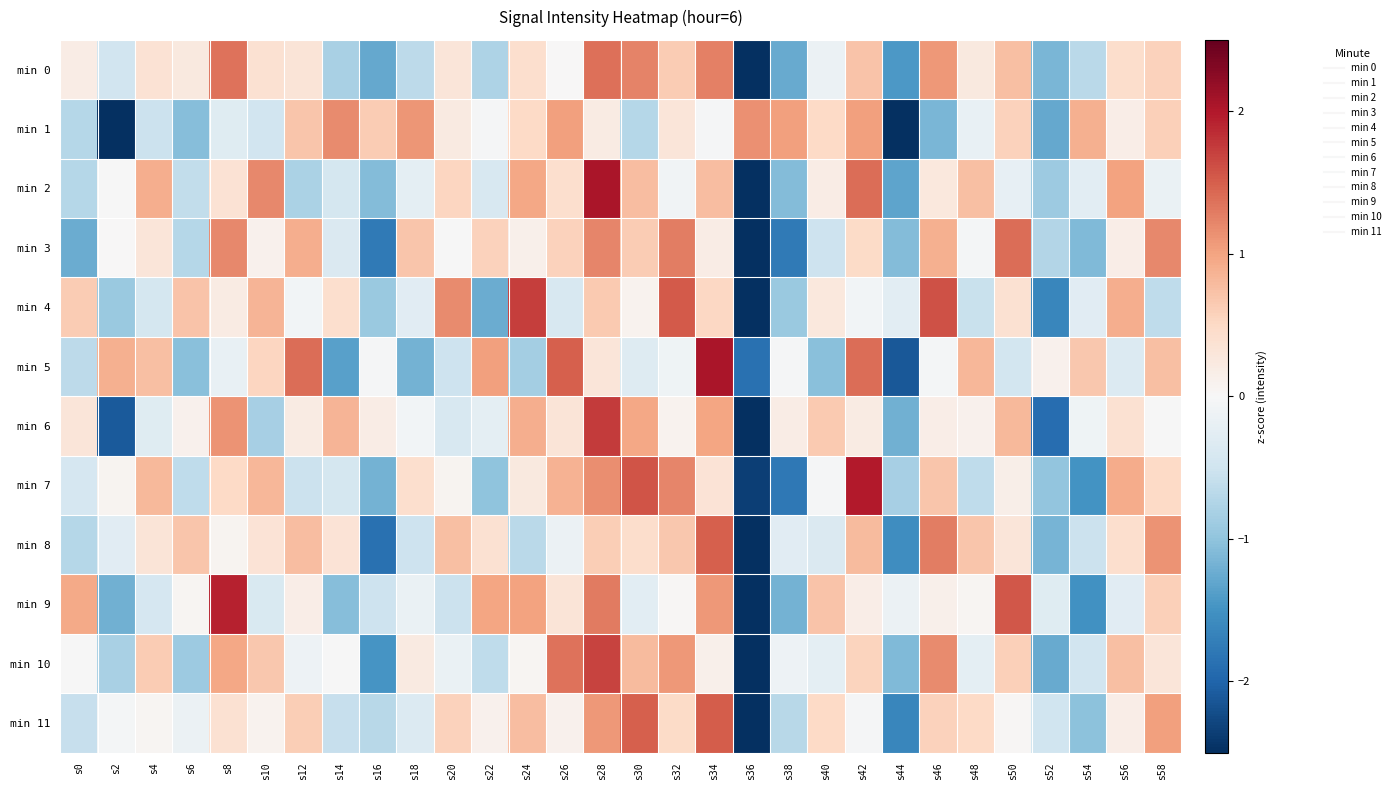

Reading left to right, extract all data points from this chart.

min 0: s0=0.2	s2=-0.5	s4=0.4	s6=0.2	s8=1.4	s10=0.4	s12=0.3	s14=-0.8	s16=-1.3	s18=-0.7	s20=0.3	s22=-0.8	s24=0.4	s26=0.0	s28=1.4	s30=1.2	s32=0.6	s34=1.3	s36=-3.2	s38=-1.3	s40=-0.2	s42=0.7	s44=-1.4	s46=1.1	s48=0.2	s50=0.7	s52=-1.1	s54=-0.7	s56=0.4	s58=0.6
min 1: s0=-0.7	s2=-2.5	s4=-0.5	s6=-1.1	s8=-0.3	s10=-0.5	s12=0.7	s14=1.2	s16=0.6	s18=1.1	s20=0.2	s22=-0.0	s24=0.5	s26=1.0	s28=0.2	s30=-0.7	s32=0.3	s34=-0.0	s36=1.1	s38=1.0	s40=0.5	s42=1.0	s44=-2.8	s46=-1.1	s48=-0.2	s50=0.6	s52=-1.3	s54=0.9	s56=0.2	s58=0.6
min 2: s0=-0.7	s2=-0.0	s4=0.9	s6=-0.6	s8=0.4	s10=1.2	s12=-0.8	s14=-0.4	s16=-1.1	s18=-0.2	s20=0.5	s22=-0.4	s24=1.0	s26=0.4	s28=2.0	s30=0.8	s32=-0.1	s34=0.8	s36=-3.2	s38=-1.1	s40=0.2	s42=1.4	s44=-1.3	s46=0.3	s48=0.7	s50=-0.2	s52=-0.9	s54=-0.3	s56=1.0	s58=-0.2
min 3: s0=-1.2	s2=0.0	s4=0.3	s6=-0.7	s8=1.2	s10=0.1	s12=0.9	s14=-0.4	s16=-1.8	s18=0.7	s20=-0.0	s22=0.6	s24=0.1	s26=0.6	s28=1.2	s30=0.6	s32=1.3	s34=0.2	s36=-2.6	s38=-1.8	s40=-0.5	s42=0.5	s44=-1.1	s46=0.9	s48=-0.1	s50=1.4	s52=-0.7	s54=-1.1	s56=0.2	s58=1.2
min 4: s0=0.6	s2=-0.9	s4=-0.4	s6=0.7	s8=0.2	s10=0.9	s12=-0.1	s14=0.4	s16=-0.9	s18=-0.3	s20=1.2	s22=-1.2	s24=1.7	s26=-0.4	s28=0.7	s30=0.1	s32=1.5	s34=0.5	s36=-3.0	s38=-0.9	s40=0.3	s42=-0.1	s44=-0.3	s46=1.6	s48=-0.6	s50=0.4	s52=-1.6	s54=-0.3	s56=0.9	s58=-0.6
min 5: s0=-0.6	s2=0.9	s4=0.7	s6=-1.0	s8=-0.2	s10=0.5	s12=1.4	s14=-1.4	s16=-0.0	s18=-1.2	s20=-0.5	s22=1.0	s24=-0.8	s26=1.5	s28=0.3	s30=-0.3	s32=-0.1	s34=2.0	s36=-1.9	s38=-0.0	s40=-1.1	s42=1.4	s44=-2.1	s46=-0.0	s48=0.8	s50=-0.5	s52=0.1	s54=0.7	s56=-0.3	s58=0.7
min 6: s0=0.3	s2=-2.1	s4=-0.3	s6=0.1	s8=1.1	s10=-0.8	s12=0.2	s14=0.9	s16=0.2	s18=-0.1	s20=-0.4	s22=-0.2	s24=0.9	s26=0.3	s28=1.7	s30=1.0	s32=0.1	s34=1.0	s36=-3.2	s38=0.2	s40=0.7	s42=0.2	s44=-1.2	s46=0.2	s48=0.1	s50=0.8	s52=-1.9	s54=-0.1	s56=0.4	s58=-0.0
min 7: s0=-0.4	s2=0.1	s4=0.8	s6=-0.6	s8=0.5	s10=0.8	s12=-0.5	s14=-0.4	s16=-1.2	s18=0.4	s20=0.1	s22=-1.0	s24=0.2	s26=0.9	s28=1.2	s30=1.6	s32=1.2	s34=0.3	s36=-2.4	s38=-1.8	s40=-0.0	s42=2.0	s44=-0.8	s46=0.7	s48=-0.6	s50=0.1	s52=-1.0	s54=-1.5	s56=0.9	s58=0.5
min 8: s0=-0.7	s2=-0.3	s4=0.3	s6=0.7	s8=0.1	s10=0.3	s12=0.8	s14=0.3	s16=-1.9	s18=-0.5	s20=0.7	s22=0.4	s24=-0.7	s26=-0.2	s28=0.6	s30=0.4	s32=0.7	s34=1.5	s36=-3.4	s38=-0.3	s40=-0.4	s42=0.8	s44=-1.6	s46=1.3	s48=0.7	s50=0.3	s52=-1.2	s54=-0.5	s56=0.4	s58=1.1
min 9: s0=0.9	s2=-1.2	s4=-0.4	s6=0.1	s8=1.9	s10=-0.4	s12=0.2	s14=-1.1	s16=-0.5	s18=-0.2	s20=-0.5	s22=1.0	s24=1.0	s26=0.3	s28=1.3	s30=-0.3	s32=0.0	s34=1.1	s36=-3.1	s38=-1.2	s40=0.7	s42=0.2	s44=-0.1	s46=0.1	s48=0.1	s50=1.6	s52=-0.3	s54=-1.5	s56=-0.3	s58=0.6
min 10: s0=-0.0	s2=-0.8	s4=0.6	s6=-0.9	s8=1.0	s10=0.7	s12=-0.1	s14=-0.0	s16=-1.5	s18=0.2	s20=-0.2	s22=-0.6	s24=0.0	s26=1.4	s28=1.7	s30=0.8	s32=1.1	s34=0.1	s36=-3.4	s38=-0.1	s40=-0.3	s42=0.6	s44=-1.1	s46=1.2	s48=-0.2	s50=0.6	s52=-1.3	s54=-0.5	s56=0.8	s58=0.3
min 11: s0=-0.6	s2=-0.1	s4=0.1	s6=-0.1	s8=0.4	s10=0.1	s12=0.6	s14=-0.6	s16=-0.7	s18=-0.3	s20=0.6	s22=0.1	s24=0.8	s26=0.1	s28=1.1	s30=1.5	s32=0.5	s34=1.5	s36=-3.9	s38=-0.7	s40=0.5	s42=-0.0	s44=-1.6	s46=0.6	s48=0.5	s50=0.0	s52=-0.5	s54=-1.0	s56=0.2	s58=1.0